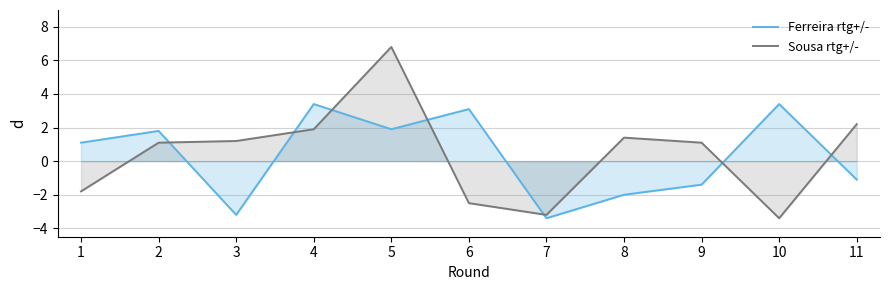

What is the spread (max minus min) of values at 5?

4.9